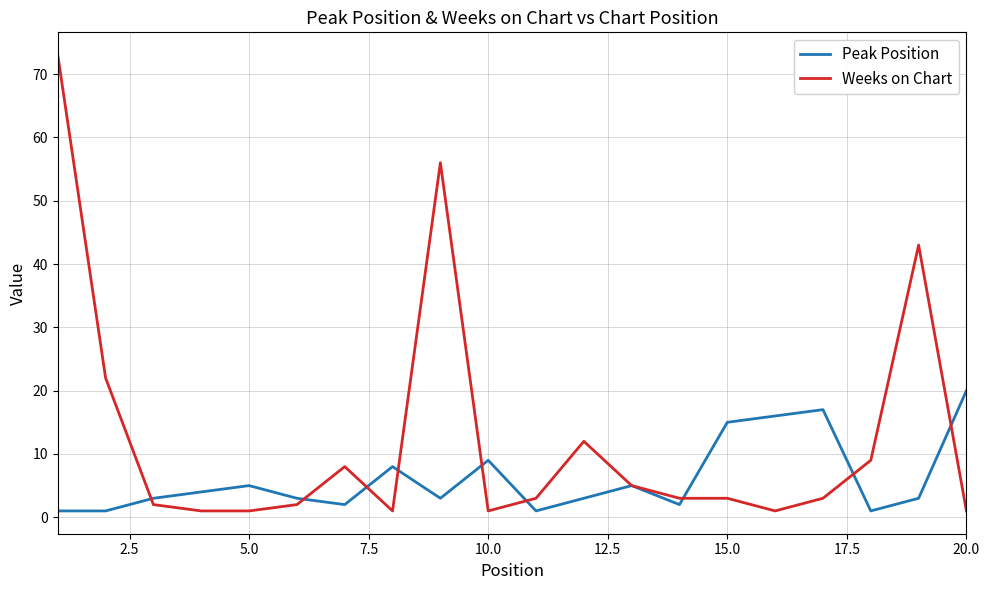

What is the smallest value displayed?

1